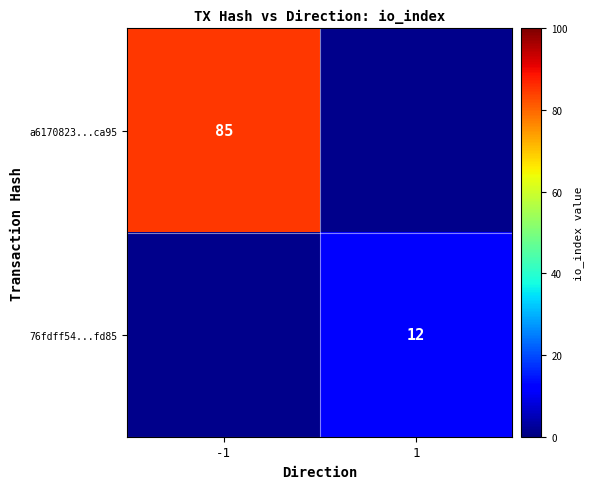

The a6170823...ca95 series shows 85 at -1. True or false?

True